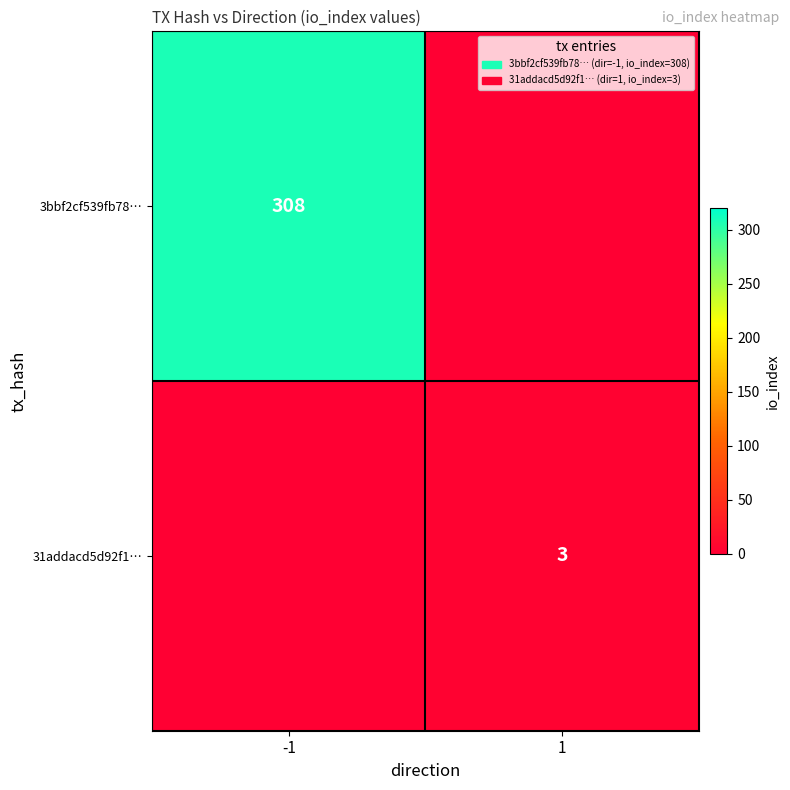

True or false: 3bbf2cf539fb78… has a value of 488 at -1.

False